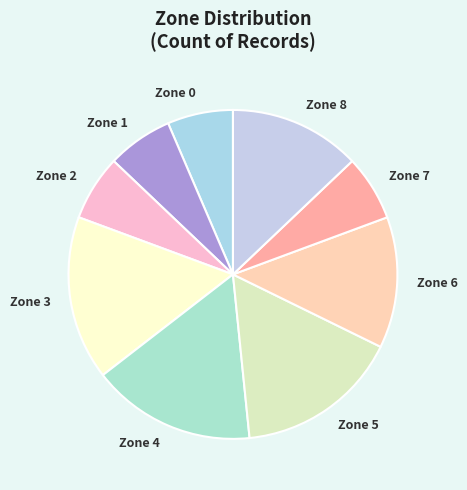

To the nearest percent, what is the difference between the largest and smallest slice percentages?

10%